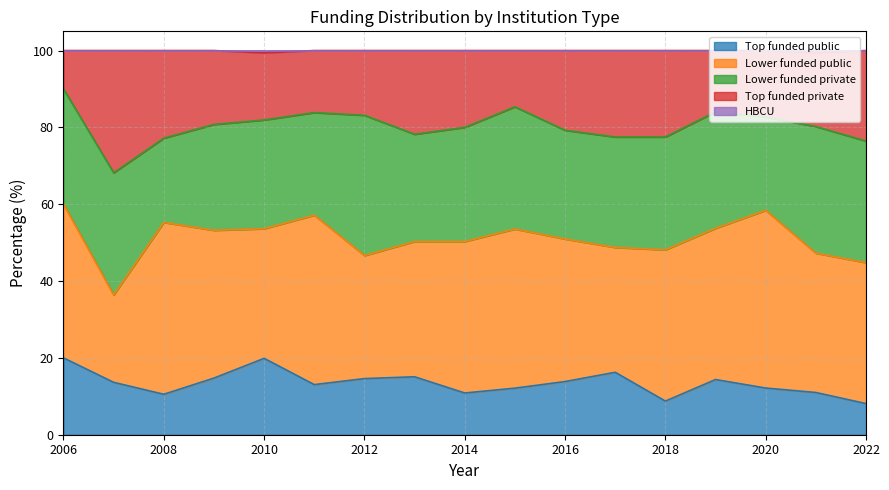

True or false: HBCU and Top funded private intersect in this chart.

False